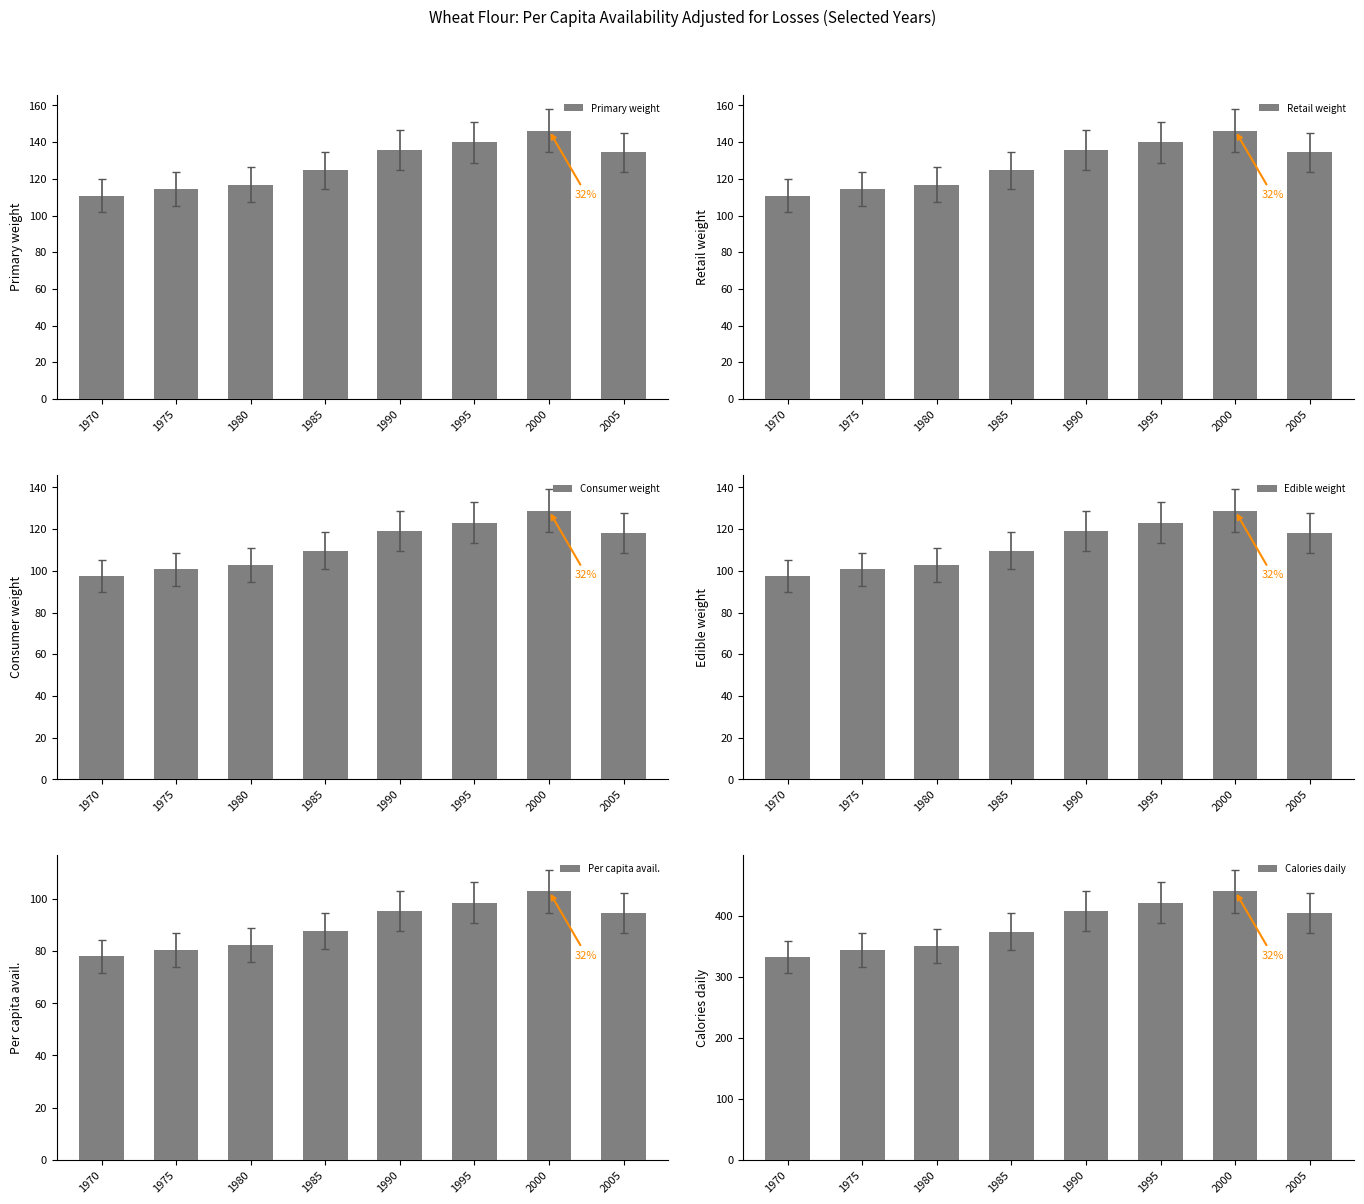

What is the minimum value shown in the chart?

78.0